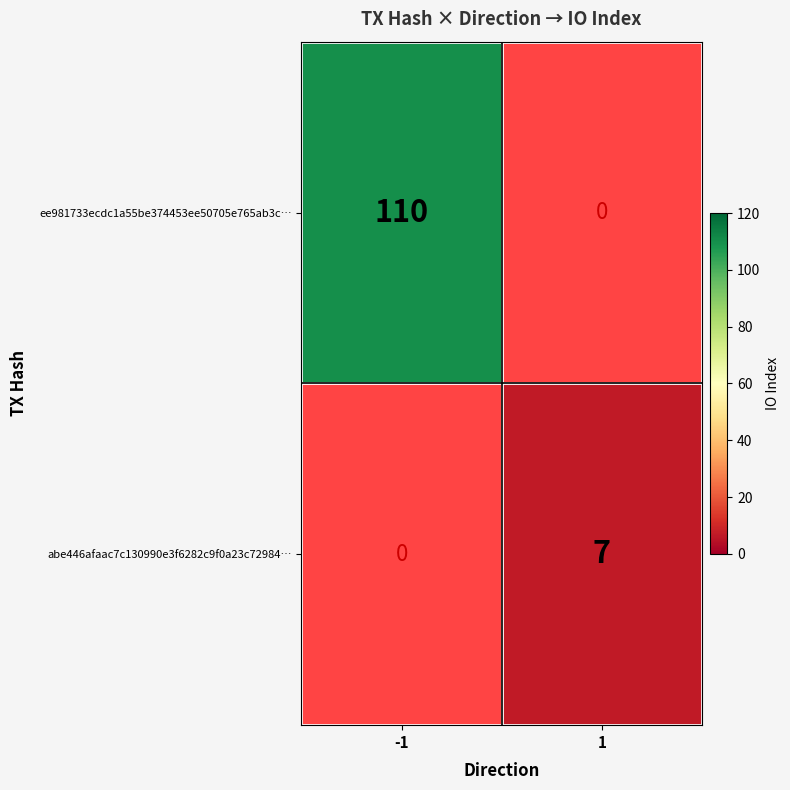

Is it true that ee981733ecdc1a55be374453ee50705e765ab3c… equals 74 at -1?

False